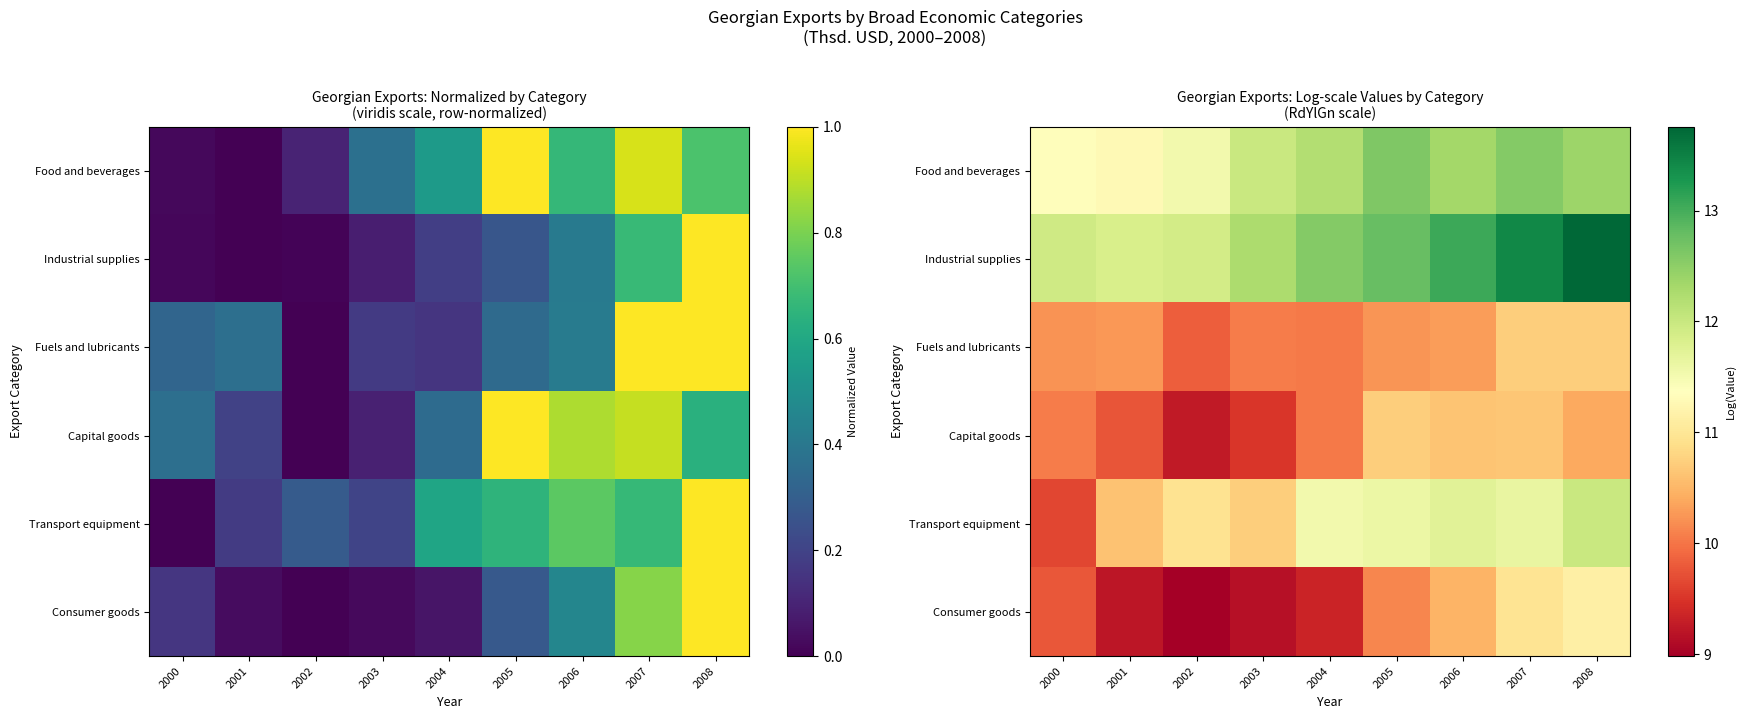

What is the difference between the maximum and minimum values in the Capital goods series?

1.5